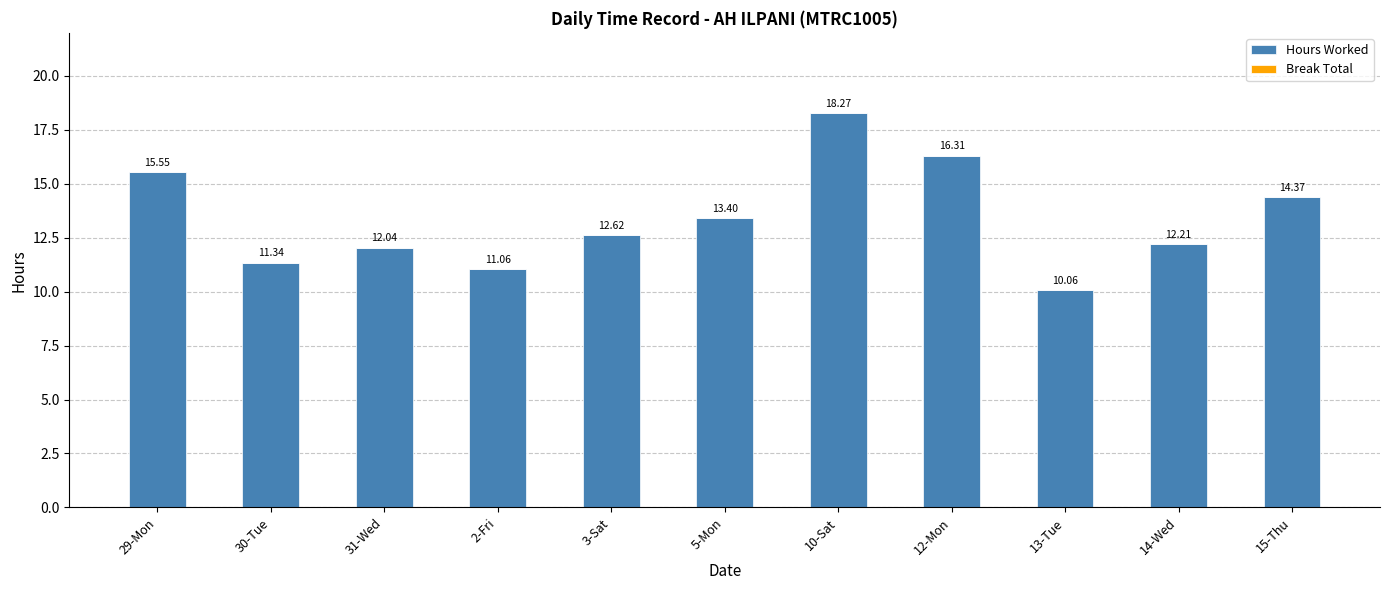

What is the difference between the maximum and second lowest values?

7.2